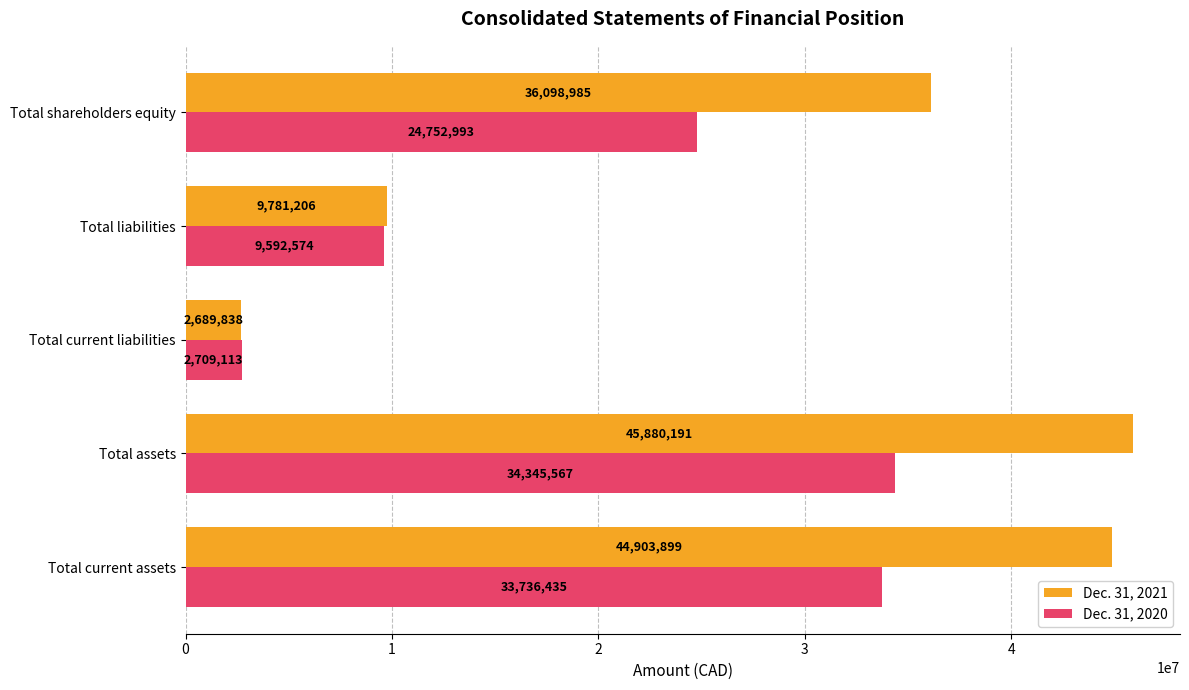

What is the difference between the maximum and minimum values in the Dec. 31, 2020 series?

31636454